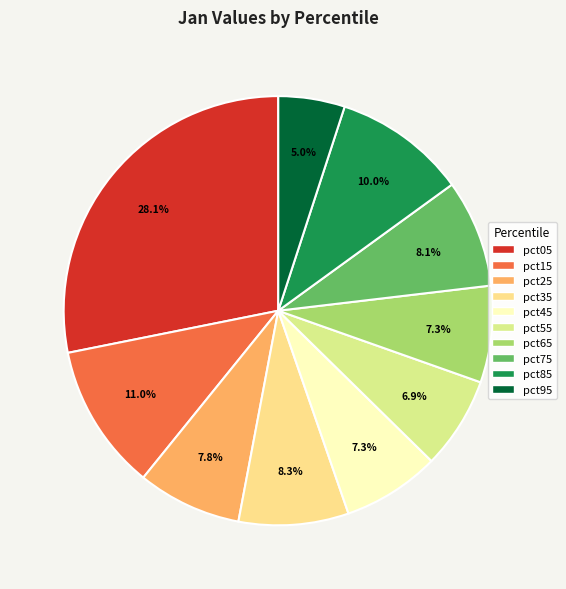

Is it true that pct25 is 8% of the pie?

True